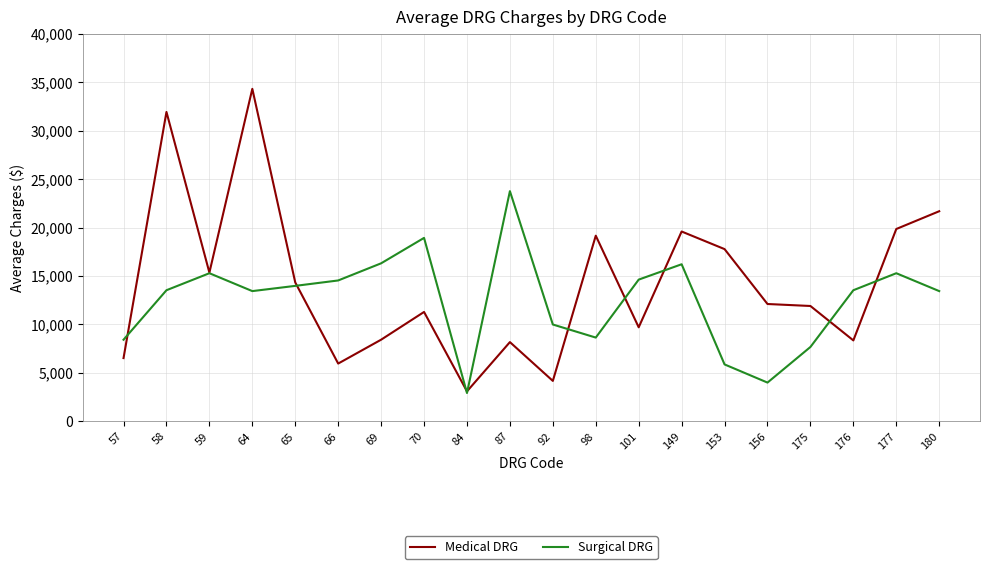

Rank the series by their maximum value, from highest to lowest.

Medical DRG, Surgical DRG